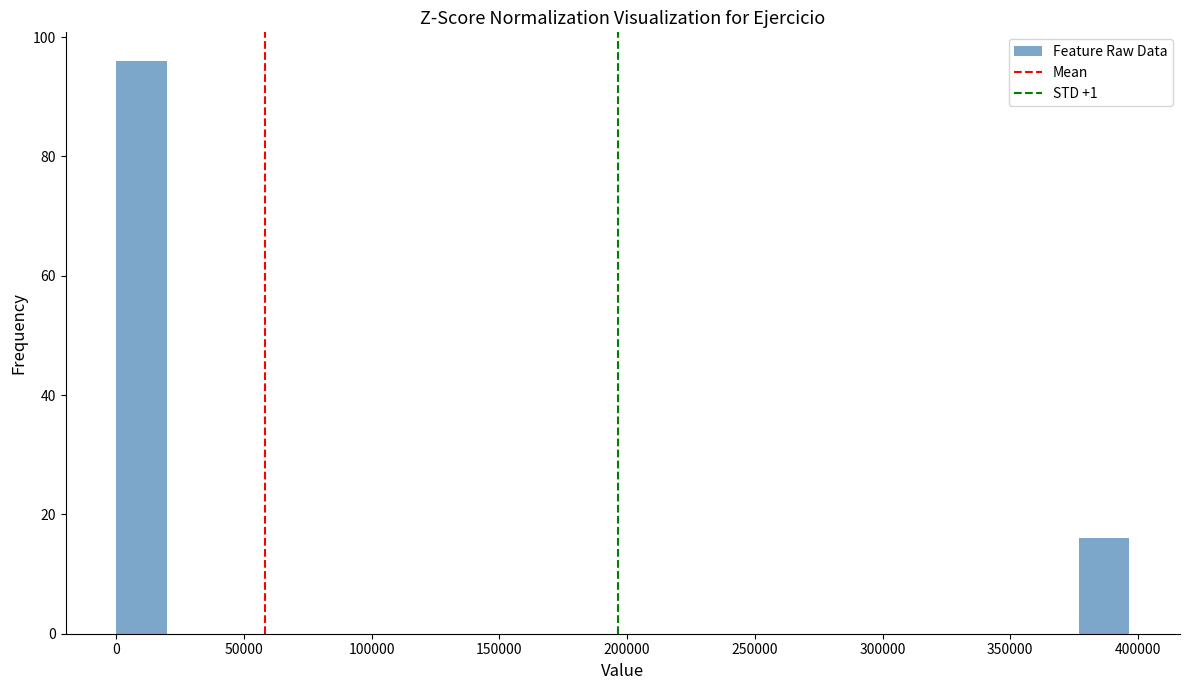

Read against the x-axis, roughly where is the centre of the tallest bar?

10000